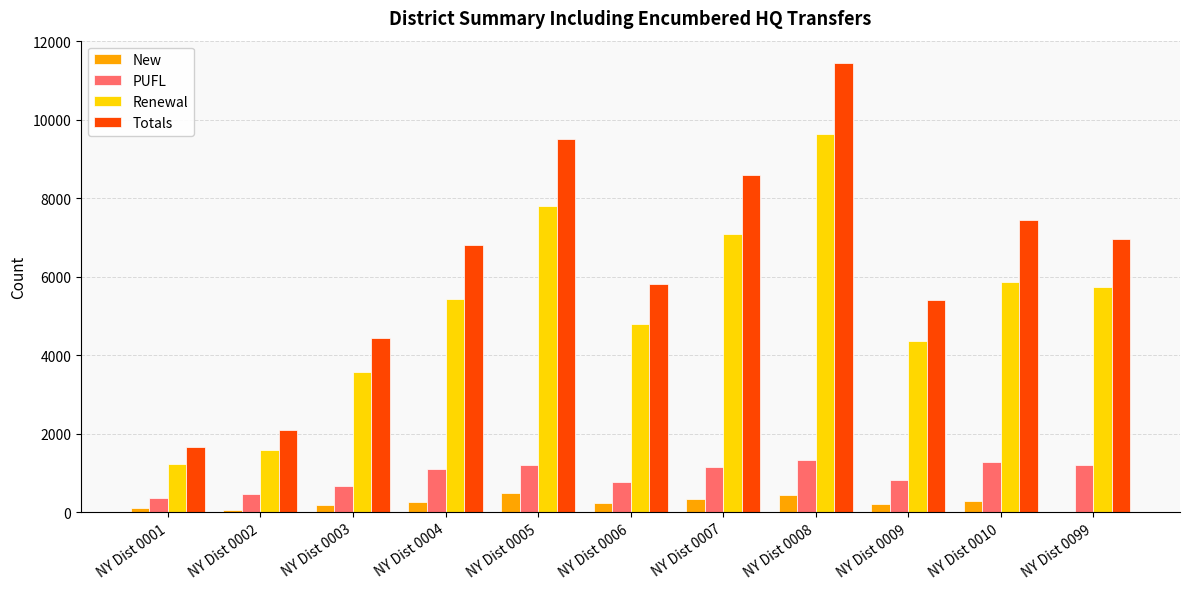

What is the greatest value displayed?

11442